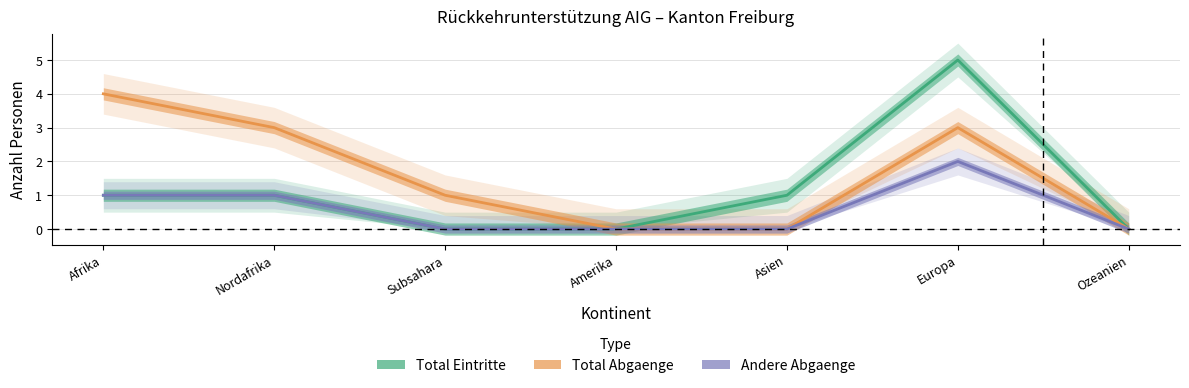

Is the value of Total Abgaenge at Ozeanien greater than the value of Andere Abgaenge at Ozeanien?

No